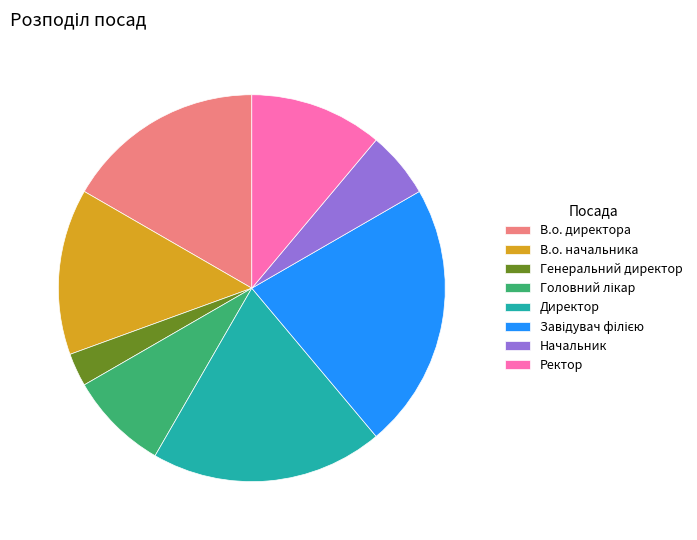

Which slice is the smallest?

Генеральний директор